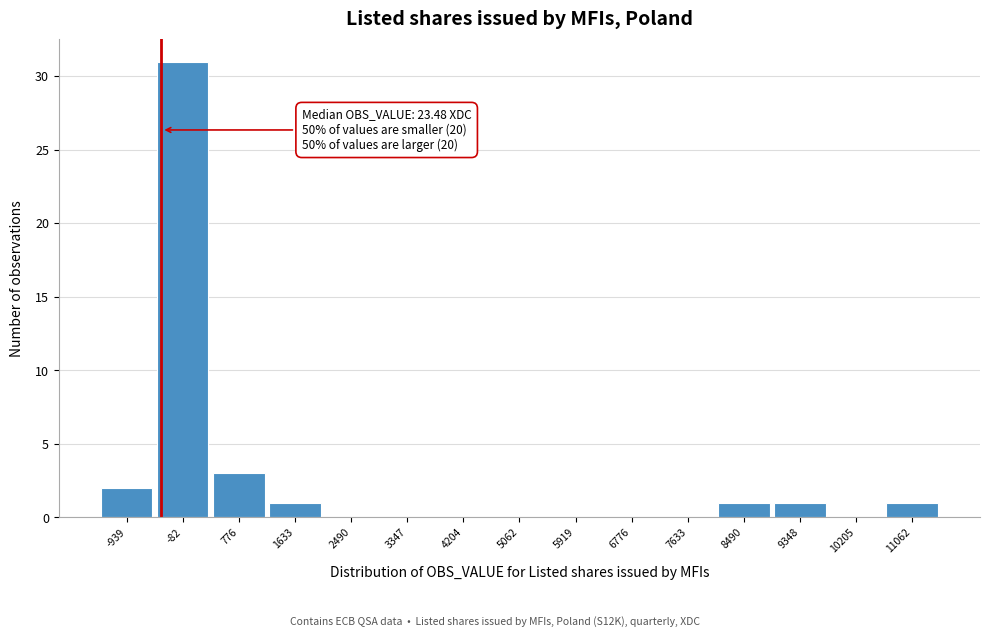

Reading left to right, transcribe all the data shown in this chart.

-939=2	-82=31	776=3	1633=1	2490=0	3347=0	4204=0	5062=0	5919=0	6776=0	7633=0	8490=1	9348=1	10205=0	11062=1